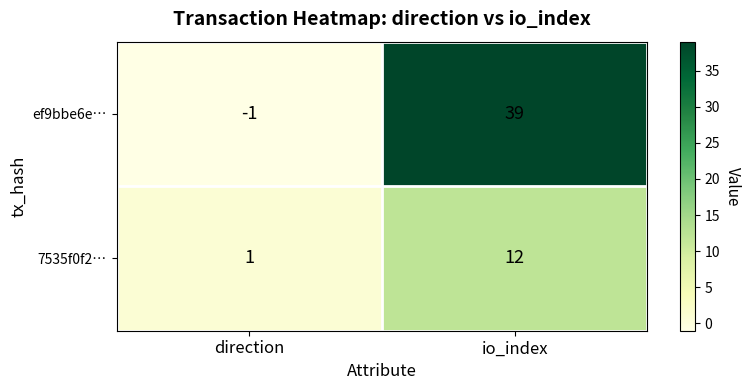

At io_index, list the series in order from largest to smallest.

ef9bbe6e…, 7535f0f2…